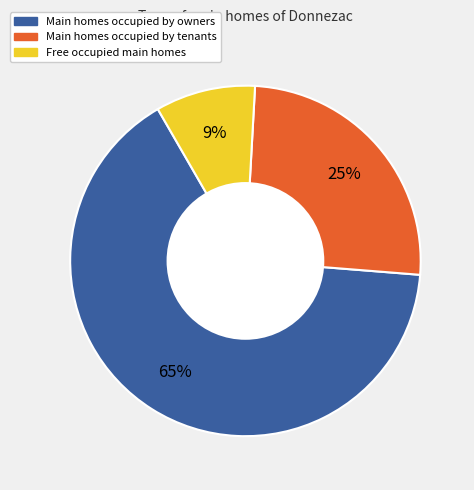

How many segments does this pie chart have?

3